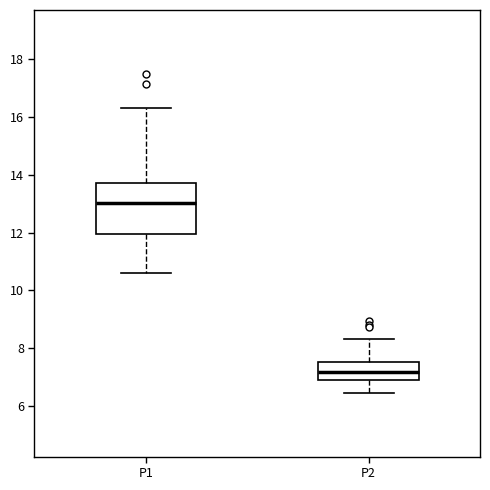

Reading left to right, read every box against the y-axis: the position of its median line, the range the box covers, and the ends of its whiskers. The values are not printed on the chart, so give them approximately, as read against the axis.

P1: median 13.0, box 12.0 to 13.8, whiskers 10.6 to 16.4
P2: median 7.2, box 7.0 to 7.6, whiskers 6.4 to 8.4